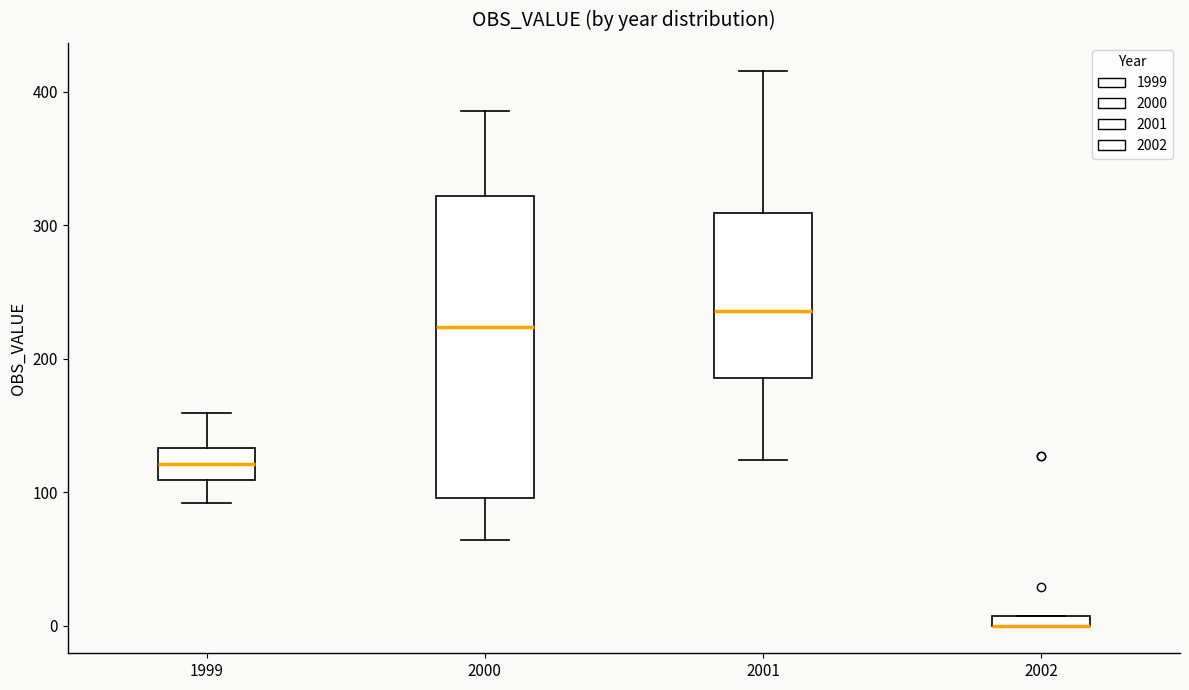

Where does the median line of the box at x = 2000 sit on the y-axis? The values are not printed on the chart, so give them approximately, as read against the axis.

220